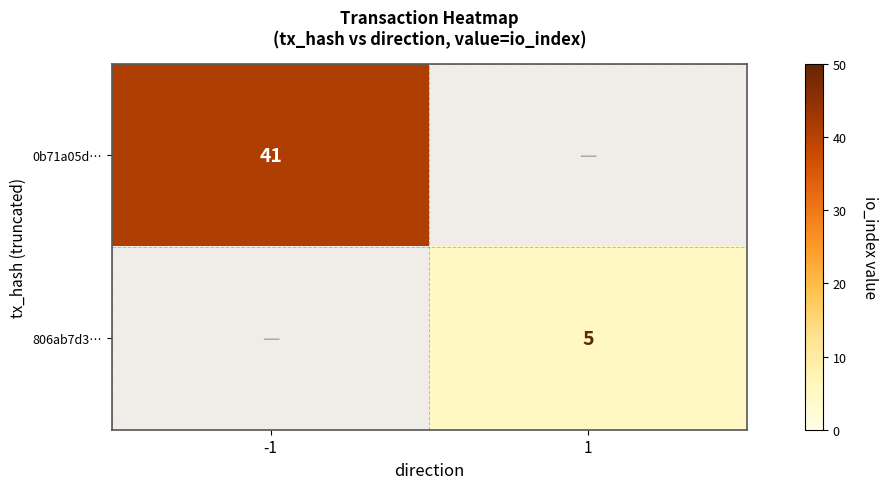

Is the value of 0b71a05d… at -1 greater than the value of 806ab7d3… at 1?

Yes